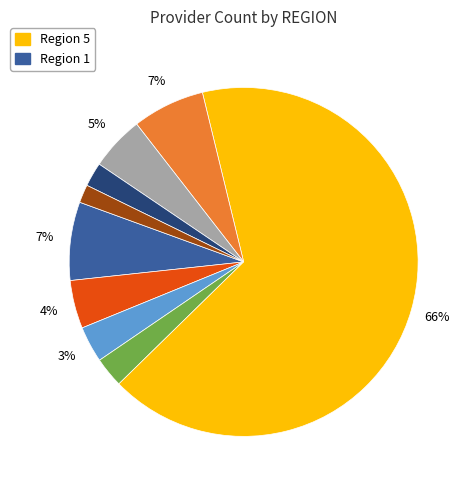

Is there a majority slice in this chart?

Yes